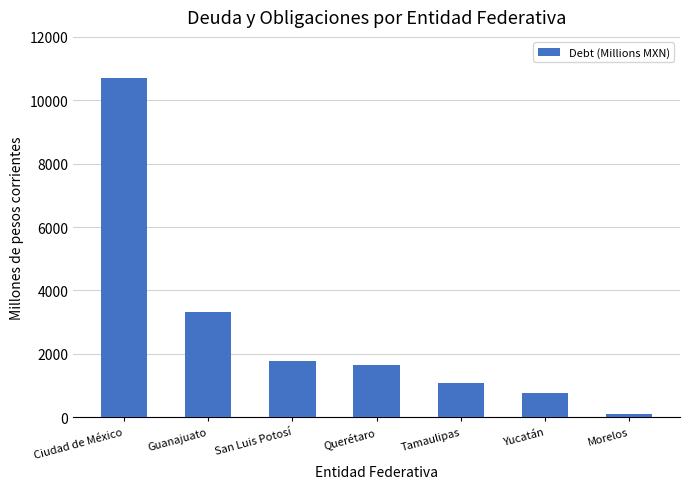

How many data points are less than 1642?

3